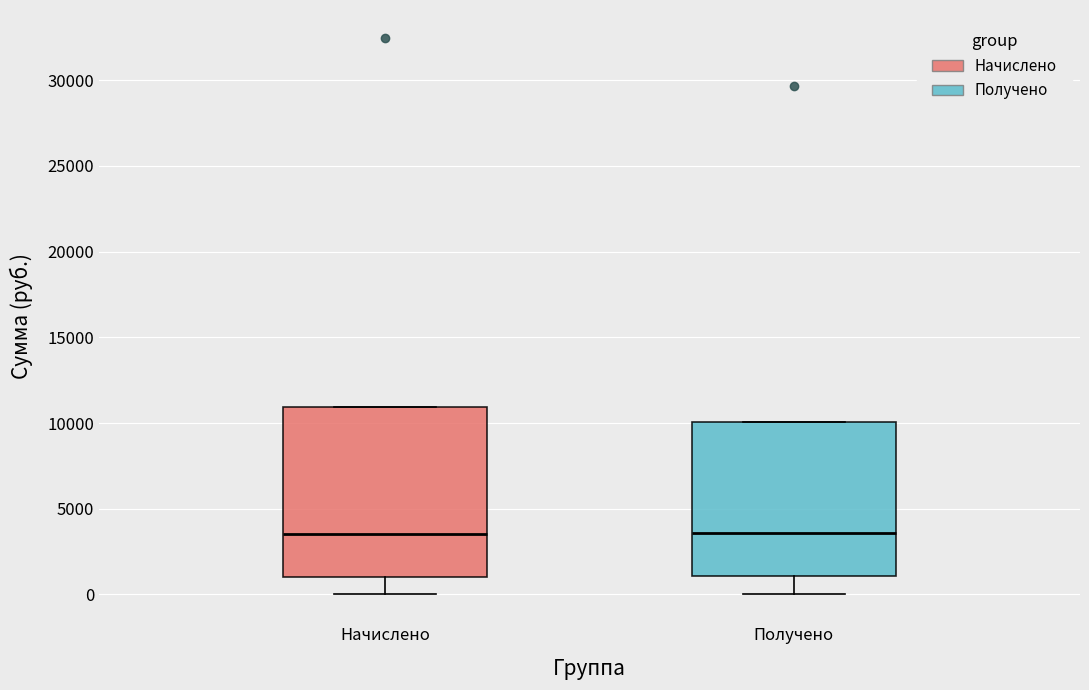

Reading left to right, read every box against the y-axis: the position of its median line, the range the box covers, and the ends of its whiskers. The values are not printed on the chart, so give them approximately, as read against the axis.

Начислено: median 3500, box 1000 to 11000, whiskers 0 to 11000
Получено: median 3500, box 1000 to 10000, whiskers 0 to 10000